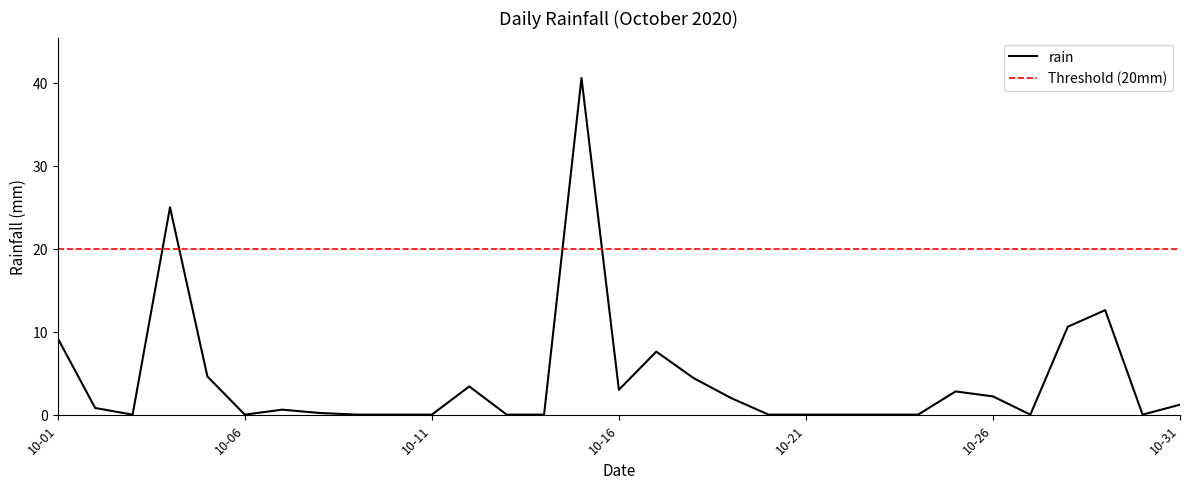

Count the number of values greater than 0.

17